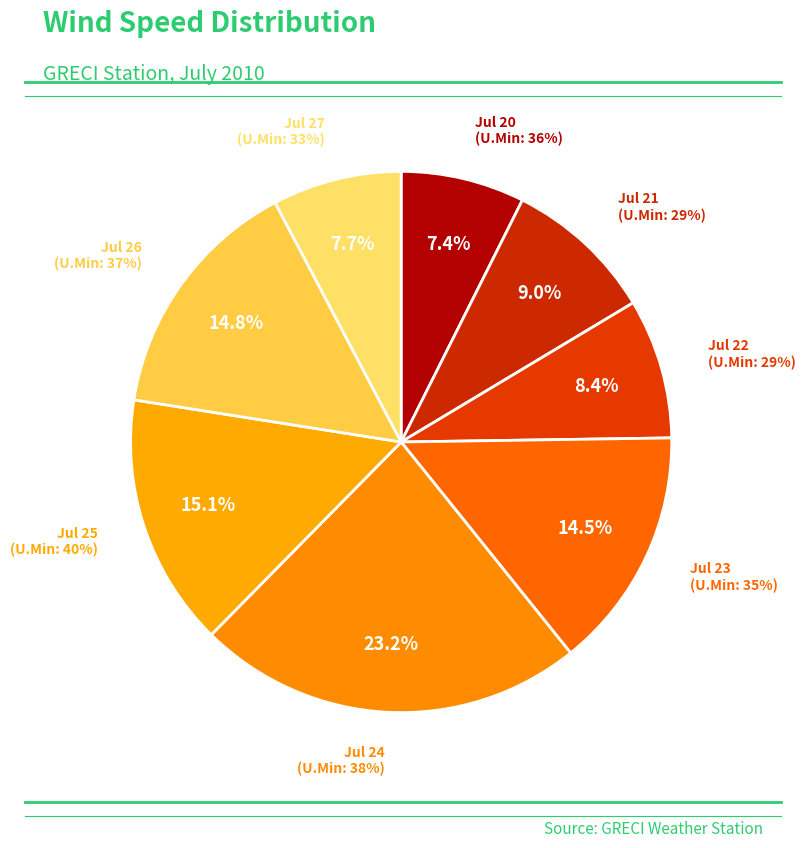

To the nearest percent, what is the combined percentage of 29% and 36%?

16%